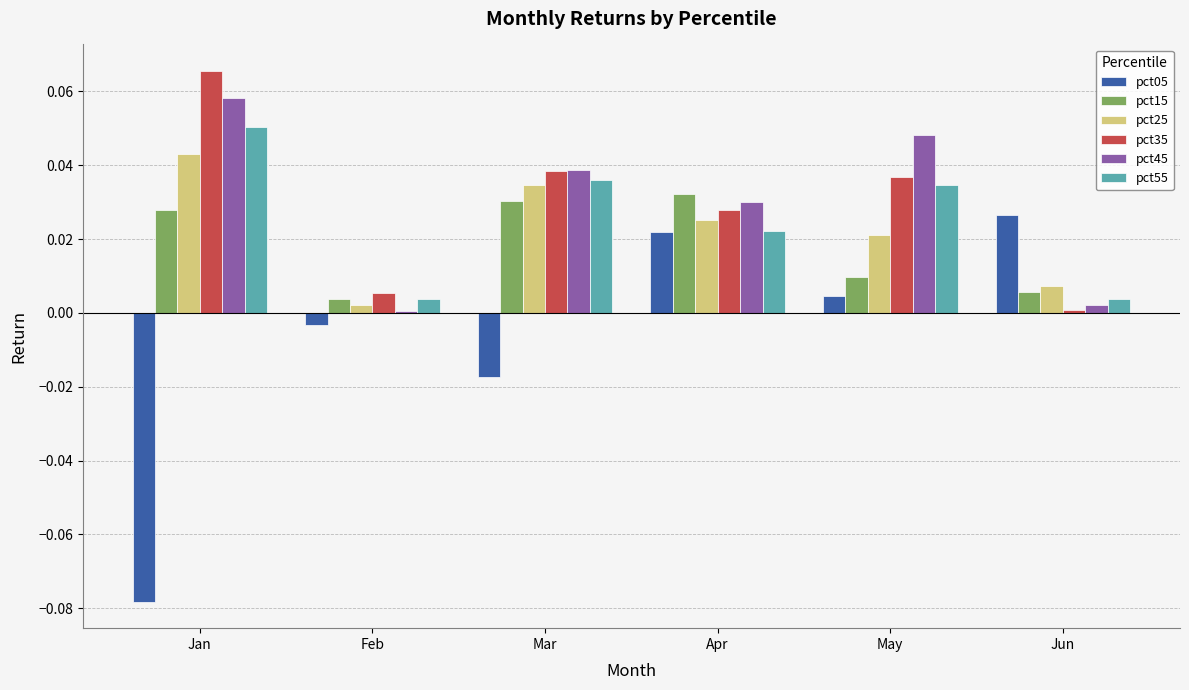

What are all the series names shown in the legend?

pct05, pct15, pct25, pct35, pct45, pct55